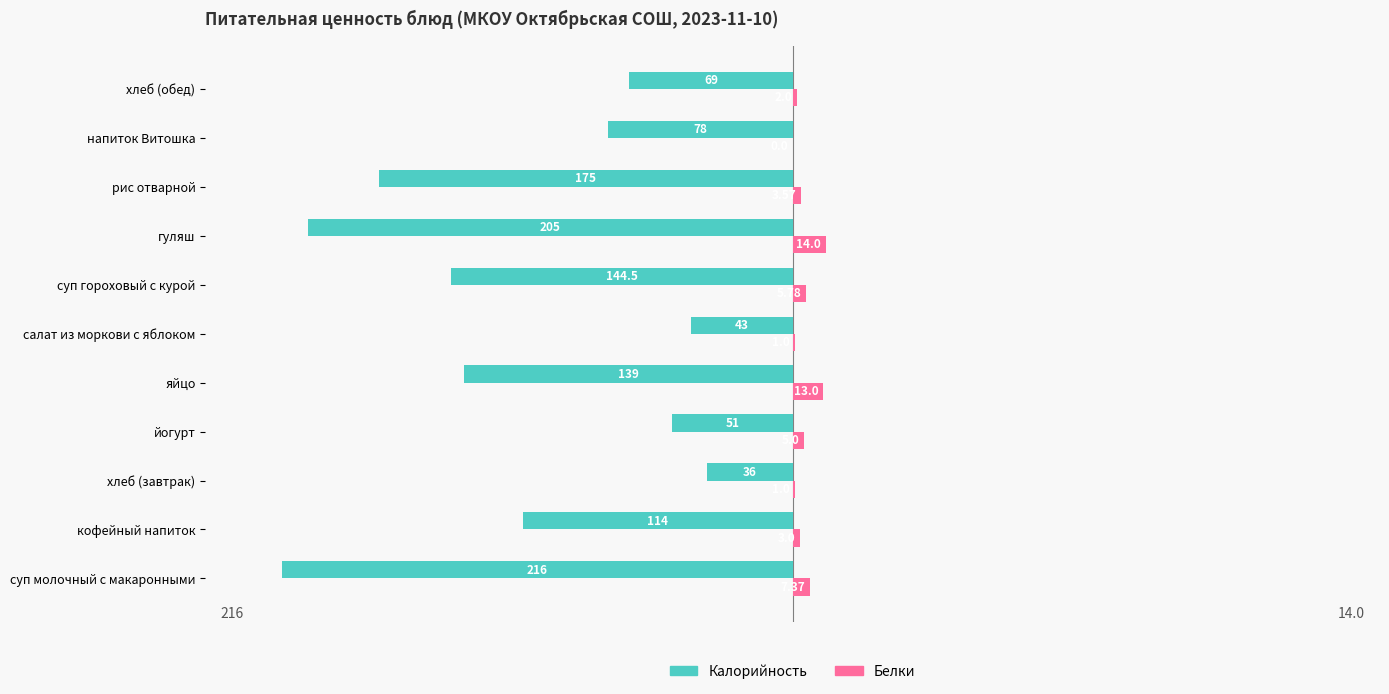

Which series has the largest total across all categories?

Белки